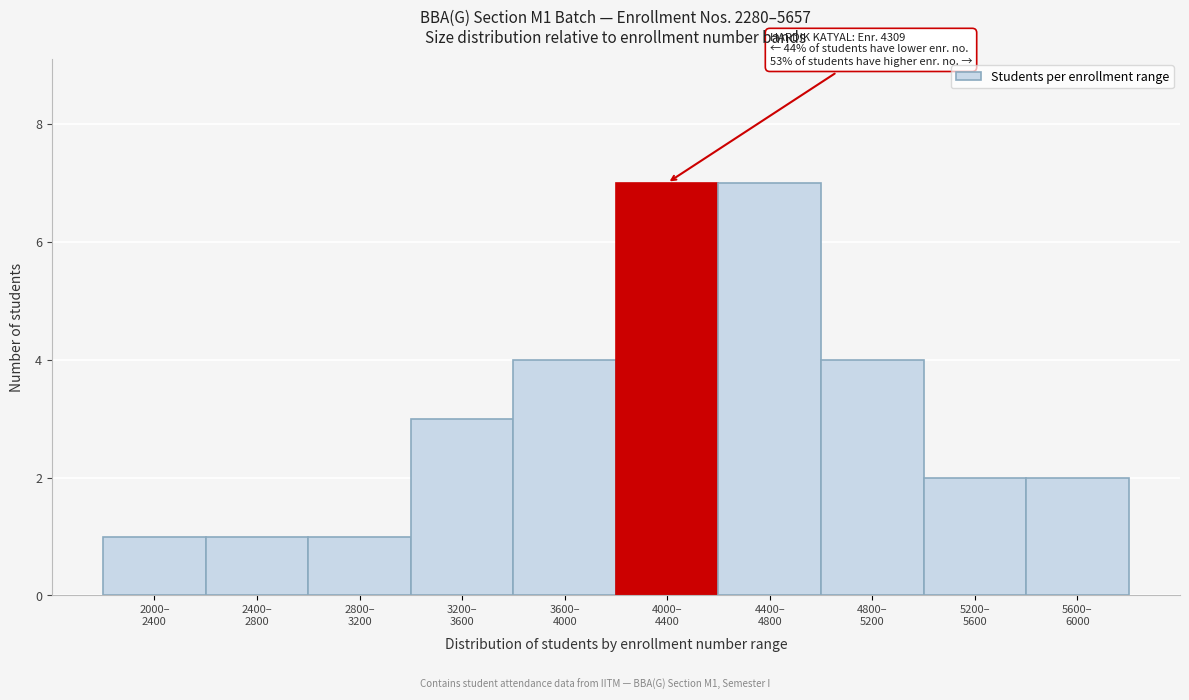

Reading left to right, transcribe all the data shown in this chart.

1	1	1	3	4	7	7	4	2	2